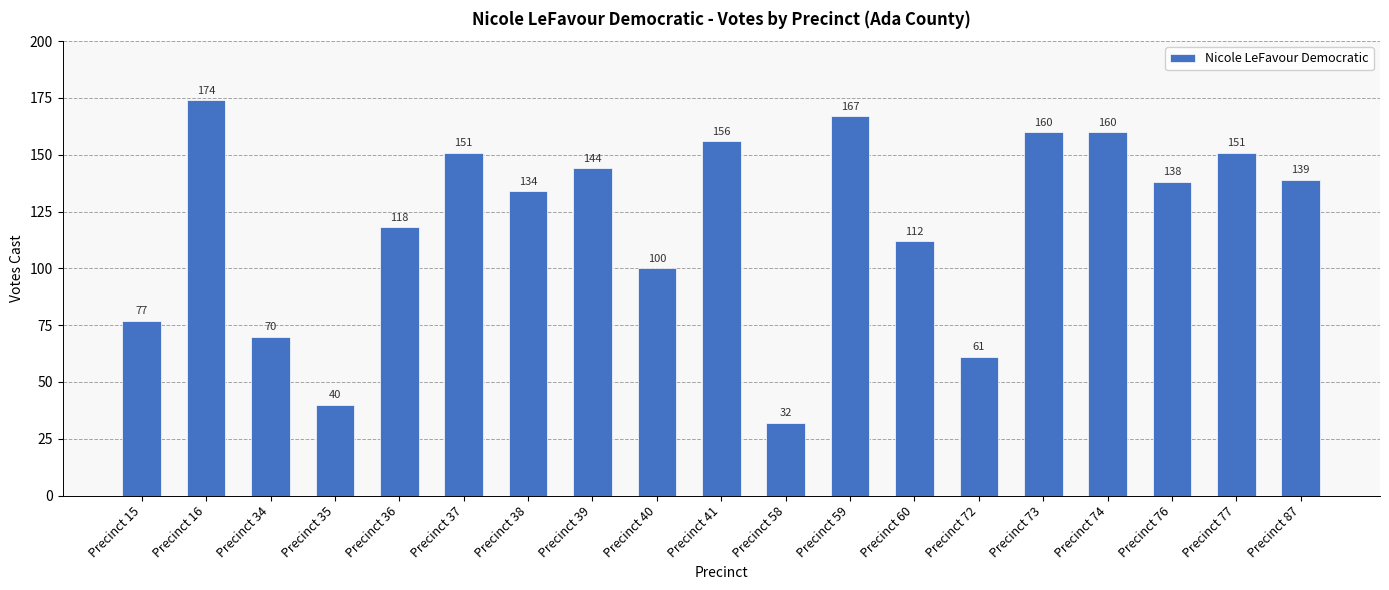

True or false: the data shows 232 at Precinct 38.

False